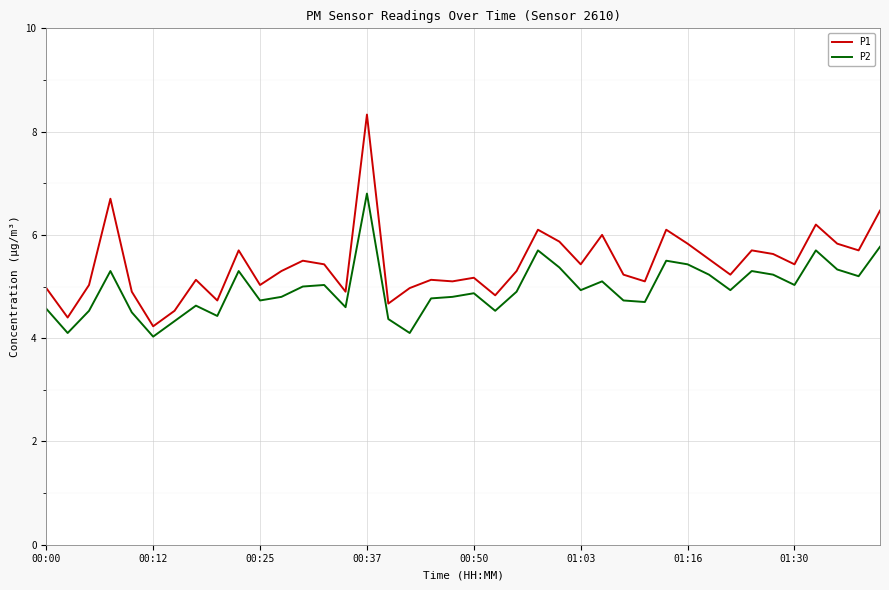

What is the difference between the maximum and minimum values in the P1 series?

4.1